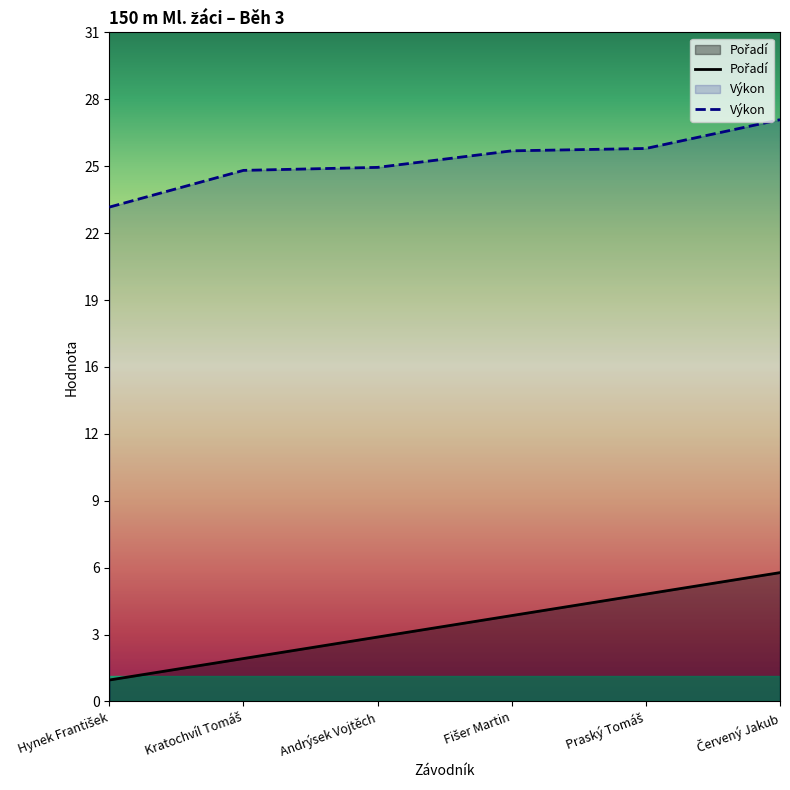

The Výkon series shows 24.7 at Kratochvíl Tomáš. True or false?

True